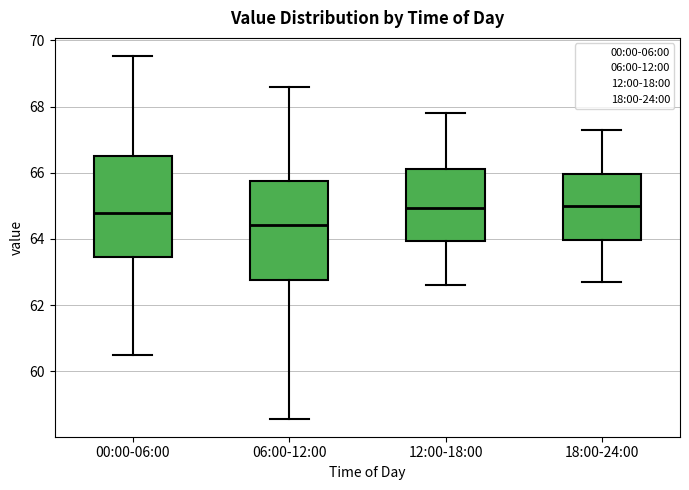

Reading left to right, transcribe this box plot: for each box, give where its median line is, the range the box spans, and where its two whiskers end, as read against the y-axis. The values are not printed on the chart, so give them approximately, as read against the axis.

00:00-06:00: median 64.8, box 63.4 to 66.6, whiskers 60.6 to 69.6
06:00-12:00: median 64.4, box 62.8 to 65.8, whiskers 58.6 to 68.6
12:00-18:00: median 65.0, box 64.0 to 66.2, whiskers 62.6 to 67.8
18:00-24:00: median 65.0, box 64.0 to 66.0, whiskers 62.8 to 67.4